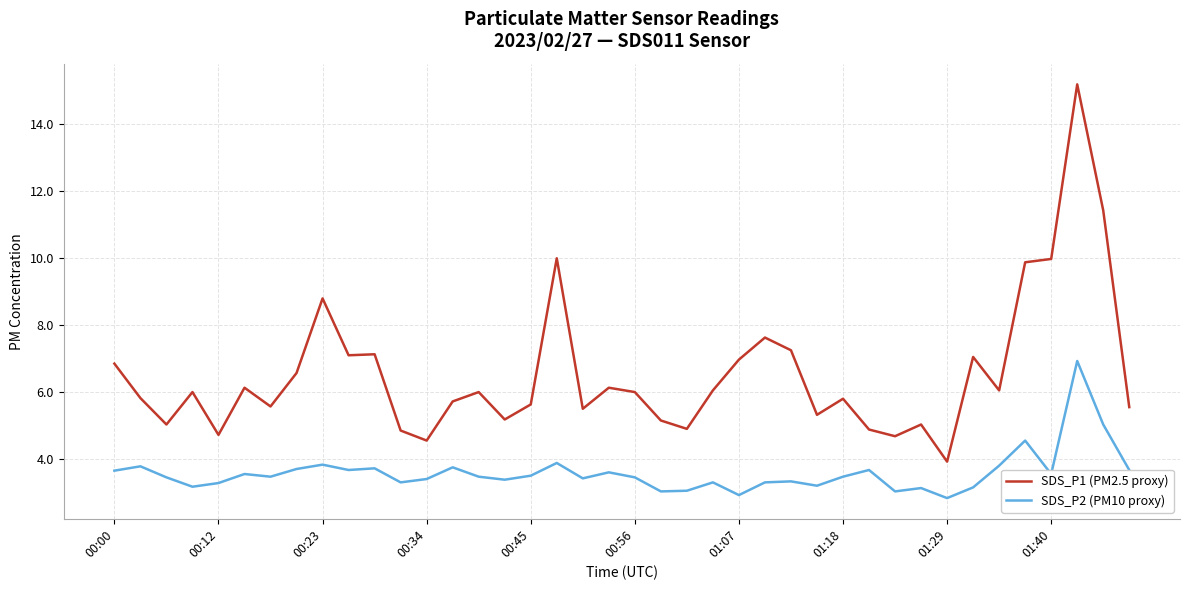

True or false: SDS_P1 (PM2.5 proxy) and SDS_P2 (PM10 proxy) cross at least once.

False